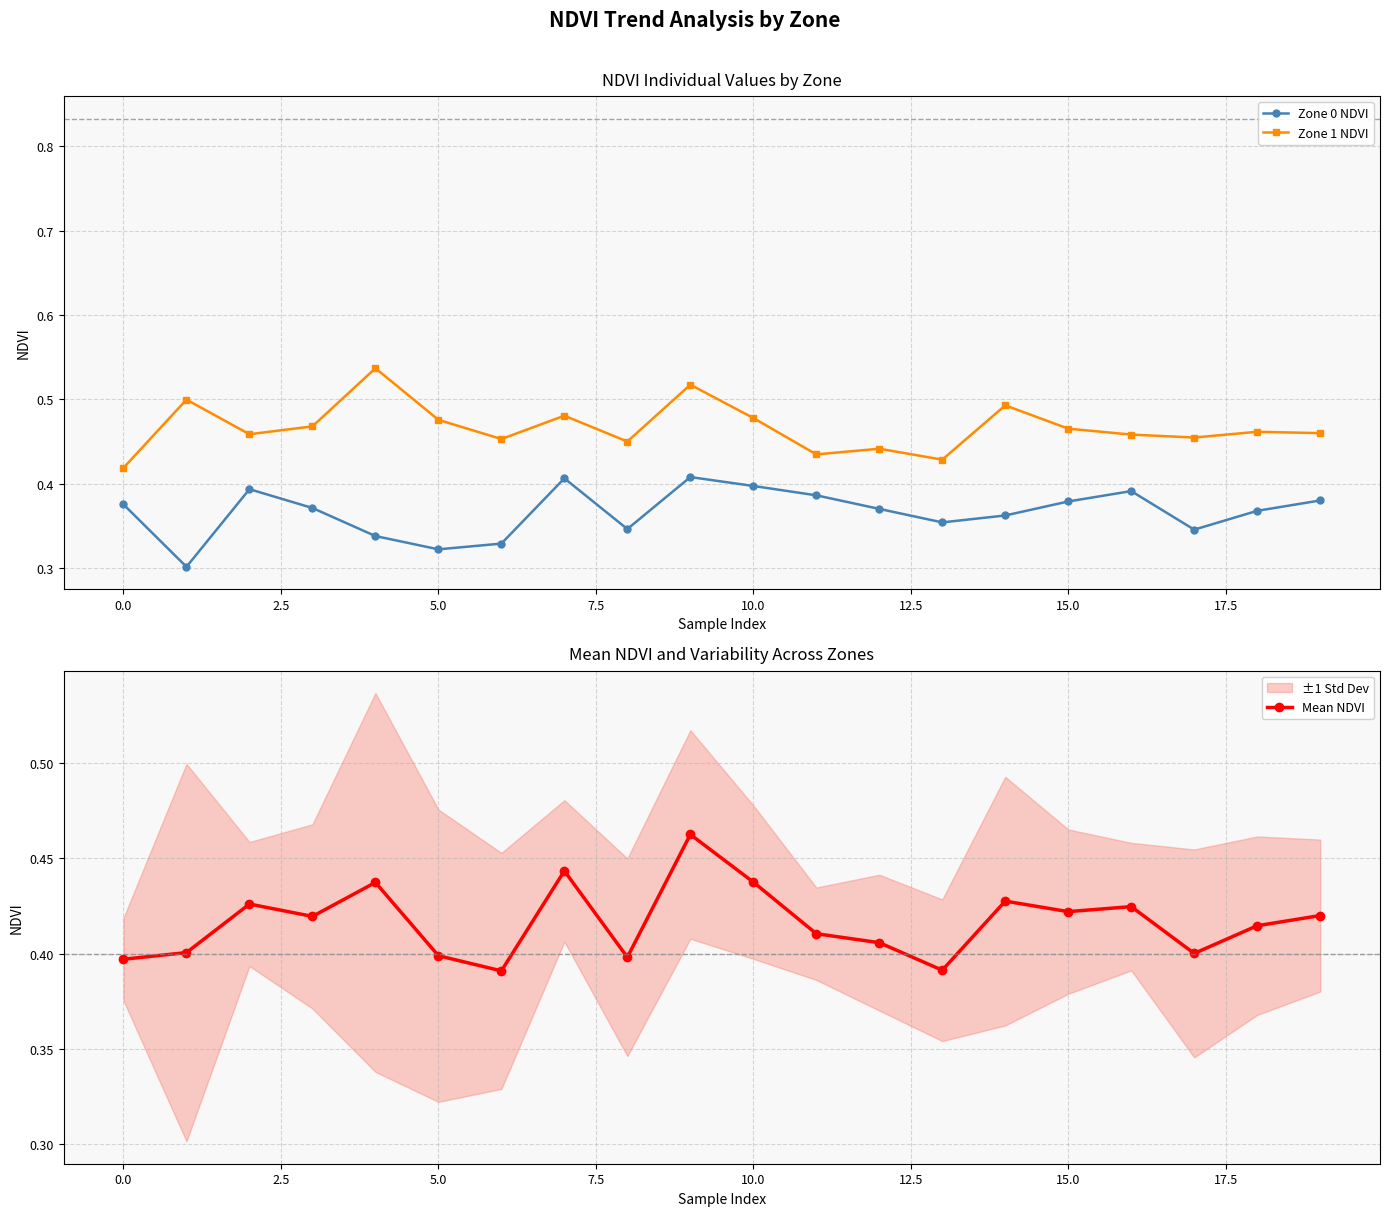

What is the difference between the maximum and second lowest values in the Zone 0 NDVI series?

0.1